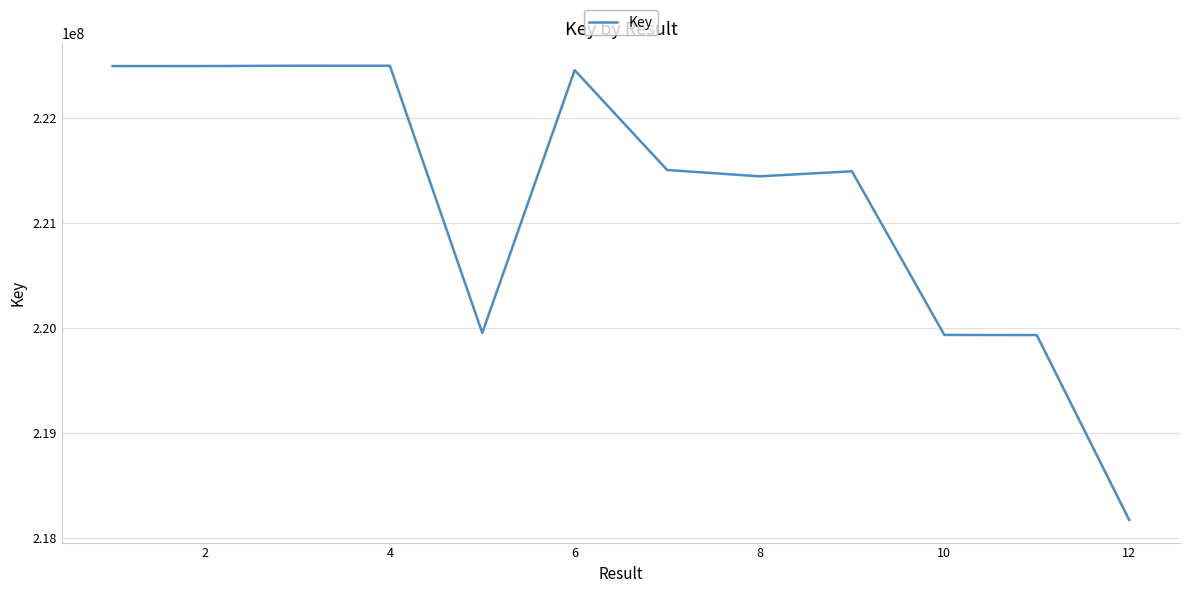

What is the average value?

221237069